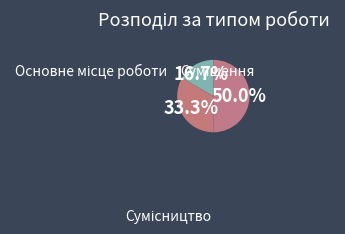

Count the number of slices in the pie.

3